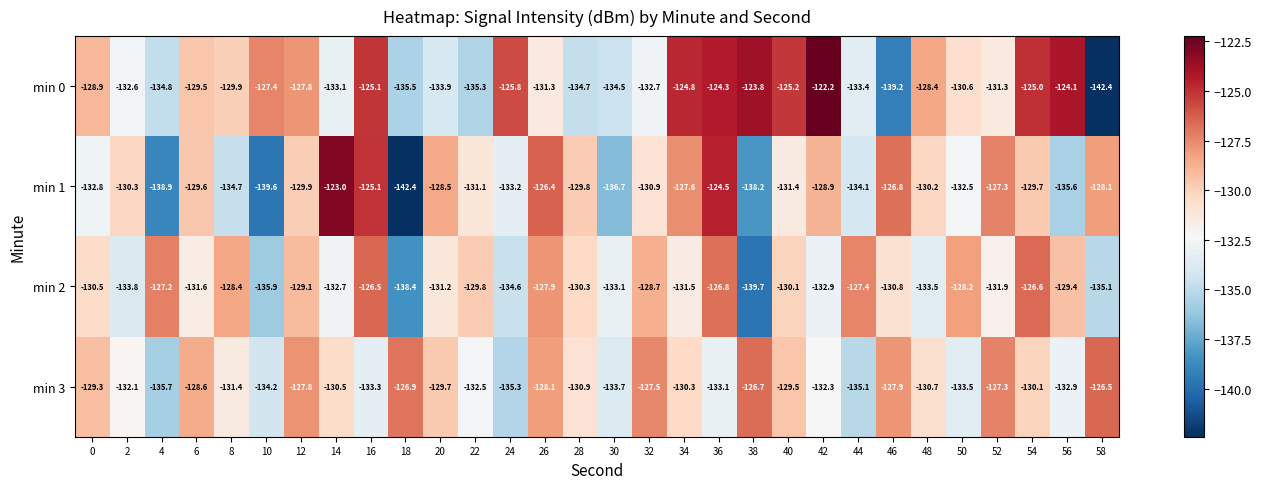

What is the approximate value of min 2 at 32?

-128.7